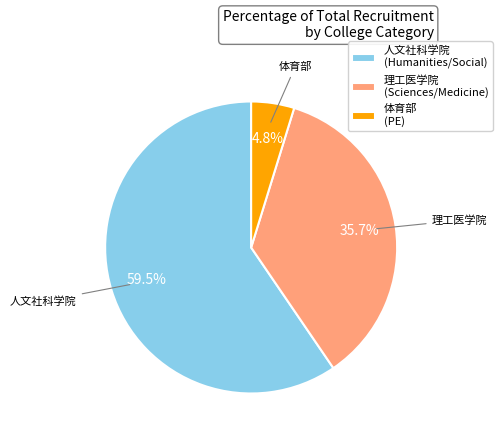

Is there a majority slice in this chart?

Yes